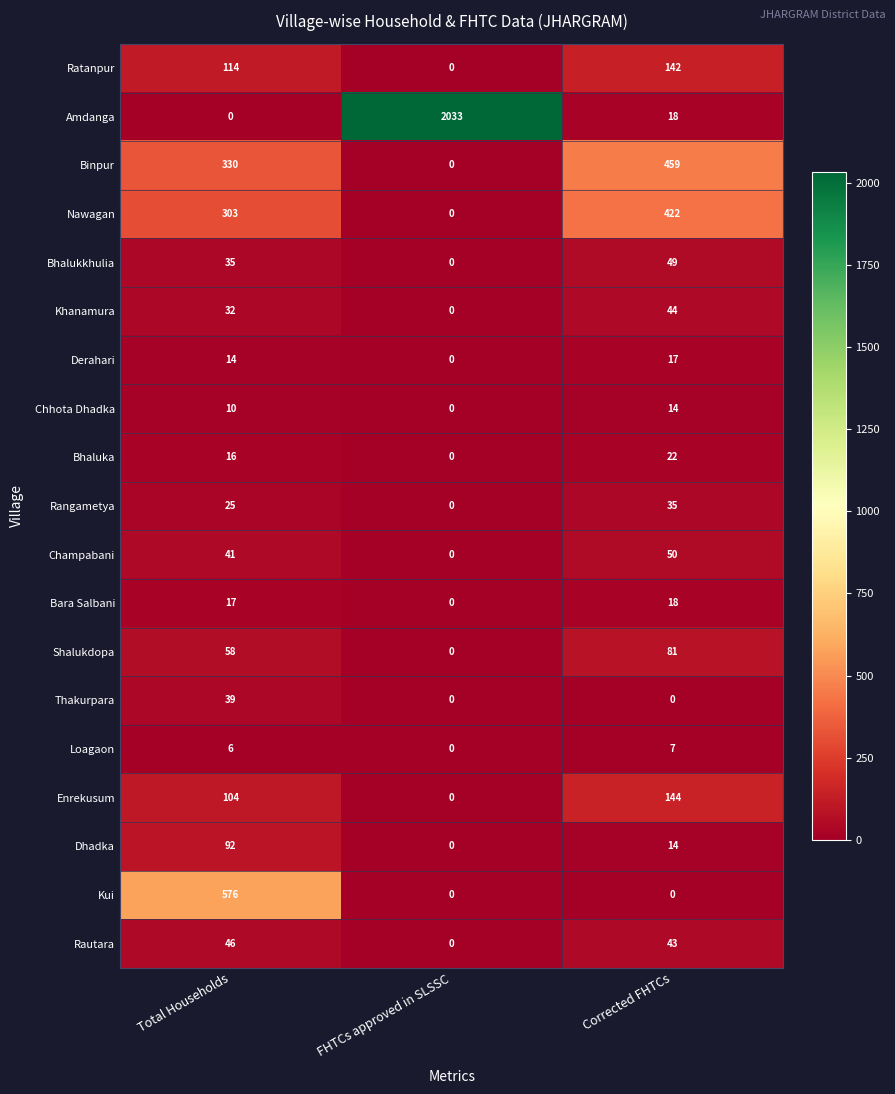

Which series has the widest spread of values?

Amdanga